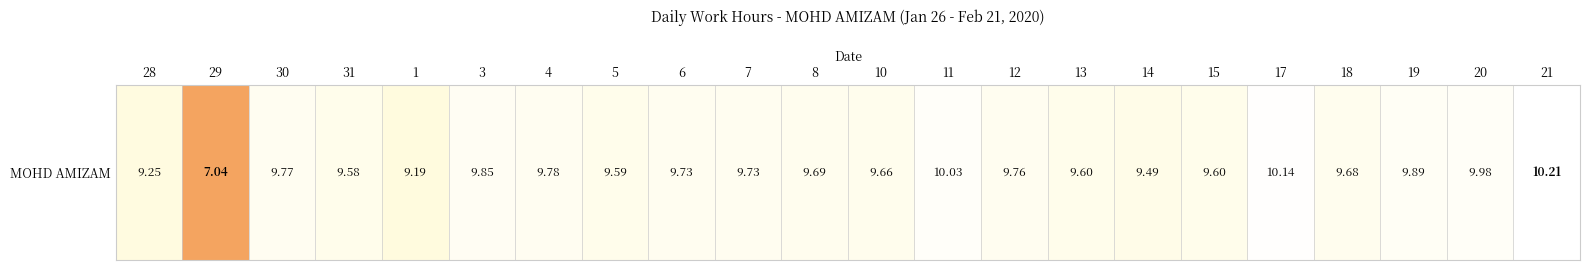

How many data points are above 9?

21